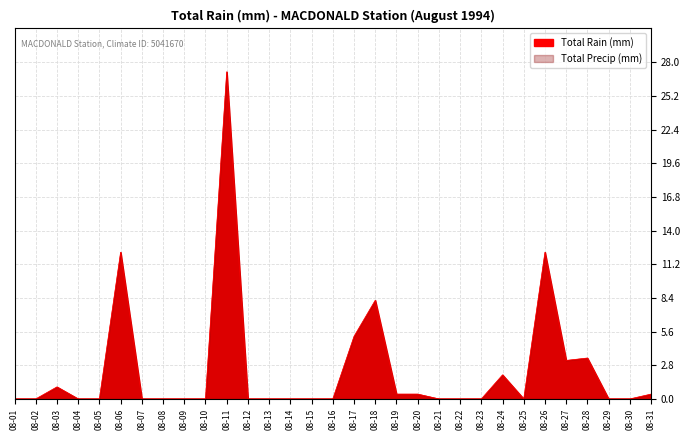

List the labels in order of value, smallest first.

1994-08-01, 1994-08-02, 1994-08-04, 1994-08-05, 1994-08-07, 1994-08-08, 1994-08-09, 1994-08-10, 1994-08-12, 1994-08-13, 1994-08-14, 1994-08-15, 1994-08-16, 1994-08-21, 1994-08-22, 1994-08-23, 1994-08-25, 1994-08-29, 1994-08-30, 1994-08-19, 1994-08-20, 1994-08-31, 1994-08-03, 1994-08-24, 1994-08-27, 1994-08-28, 1994-08-17, 1994-08-18, 1994-08-06, 1994-08-26, 1994-08-11